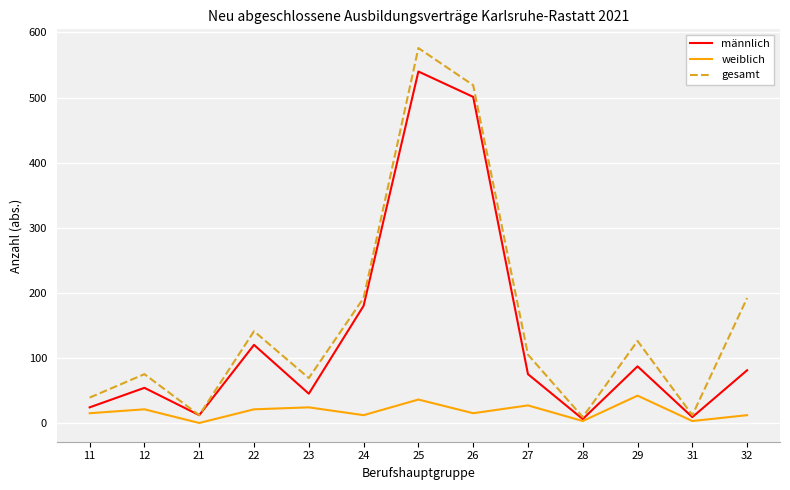

List the series in order of their peak value, highest first.

gesamt, männlich, weiblich